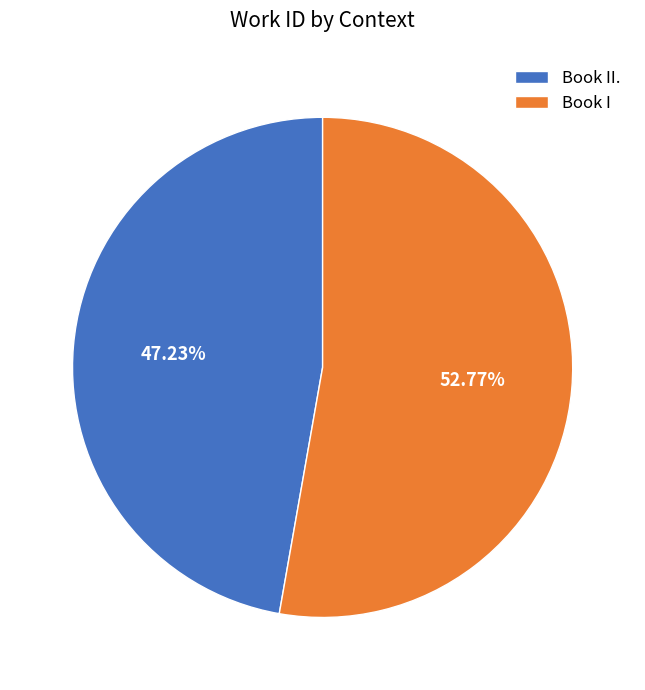

How much of the chart is everything except Book II.?

52.8%